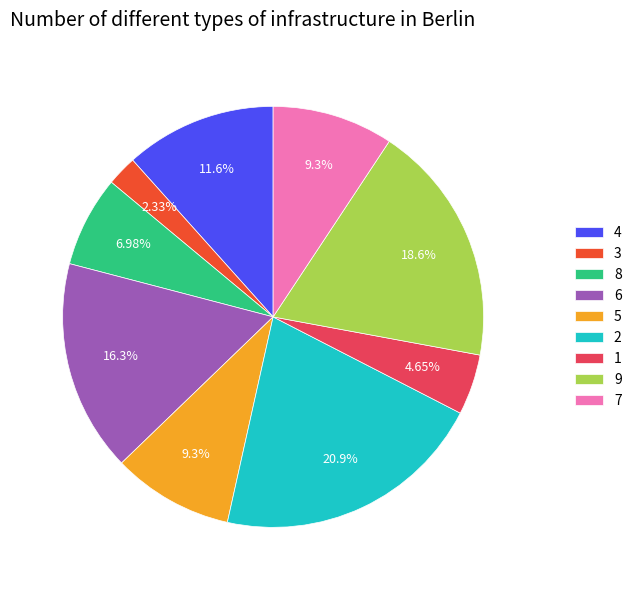

To the nearest percent, what portion does 1 represent?

5%